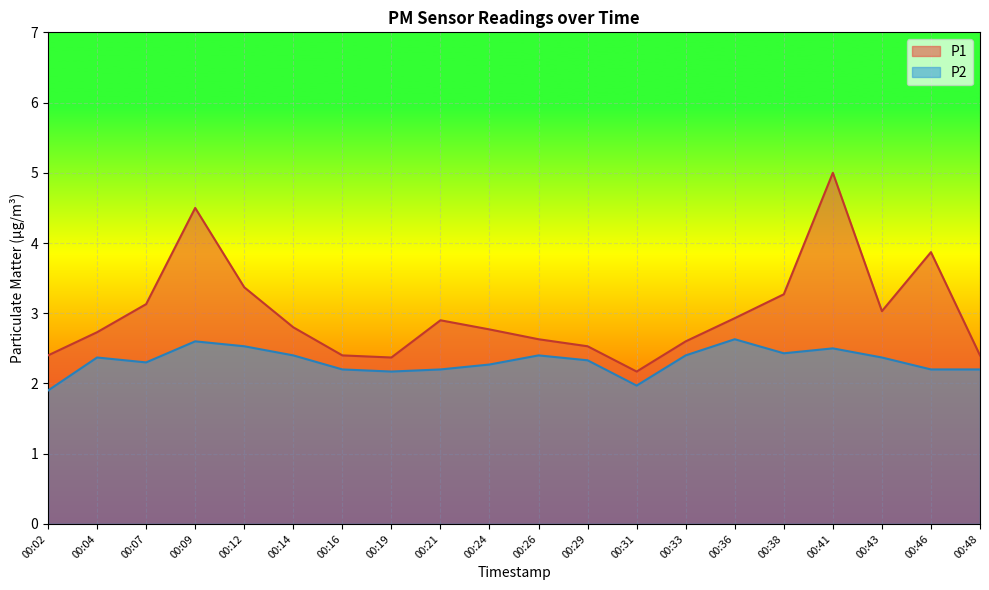

Reading left to right, list all the values displayed in this chart.

P1: 2.4	2.7	3.1	4.5	3.4	2.8	2.4	2.4	2.9	2.8	2.6	2.5	2.2	2.6	2.9	3.3	5.0	3.0	3.9	2.4
P2: 1.9	2.4	2.3	2.6	2.5	2.4	2.2	2.2	2.2	2.3	2.4	2.3	2.0	2.4	2.6	2.4	2.5	2.4	2.2	2.2